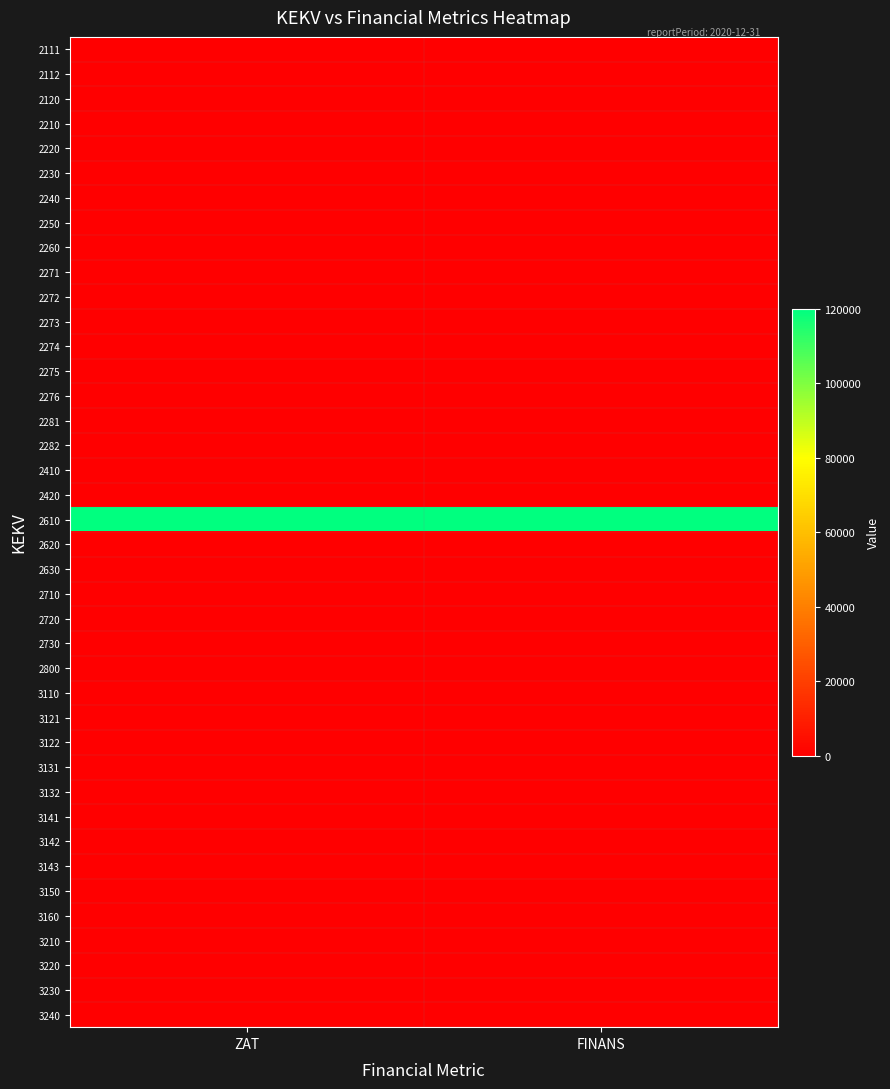

At how many categories does at least one series exceed 95152?

2